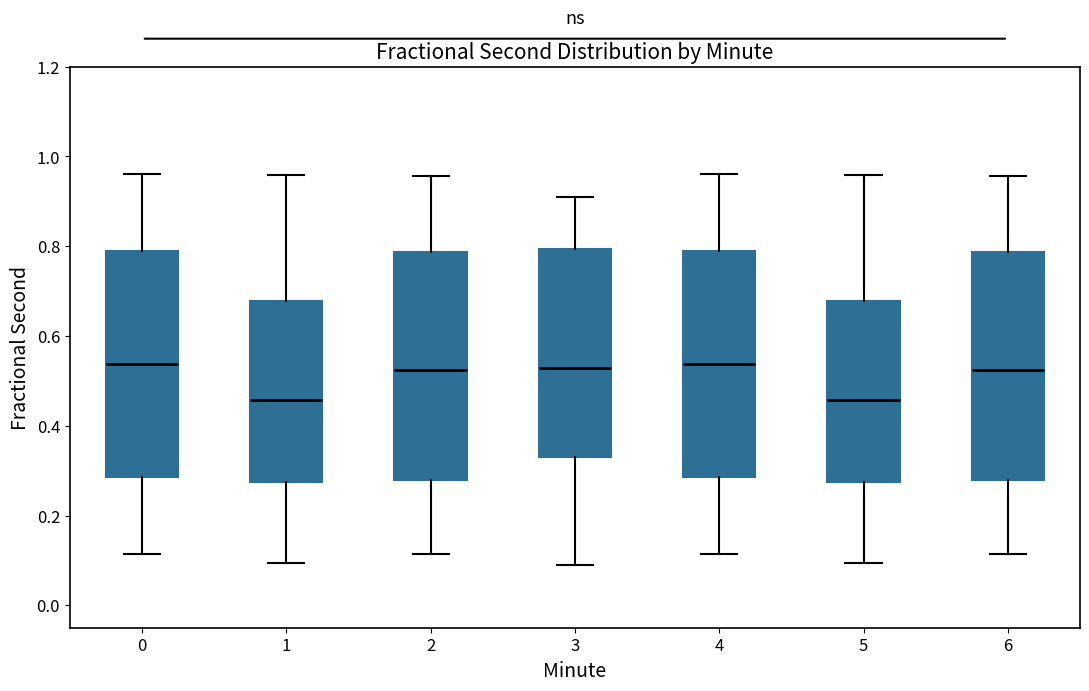

Reading left to right, transcribe this box plot: for each box, give where its median line is, the range the box spans, and where its two whiskers end, as read against the y-axis. The values are not printed on the chart, so give them approximately, as read against the axis.

0: median 0.54, box 0.28 to 0.78, whiskers 0.12 to 0.96
1: median 0.46, box 0.28 to 0.68, whiskers 0.10 to 0.96
2: median 0.52, box 0.28 to 0.78, whiskers 0.12 to 0.96
3: median 0.52, box 0.34 to 0.80, whiskers 0.10 to 0.90
4: median 0.54, box 0.28 to 0.78, whiskers 0.12 to 0.96
5: median 0.46, box 0.28 to 0.68, whiskers 0.10 to 0.96
6: median 0.52, box 0.28 to 0.78, whiskers 0.12 to 0.96